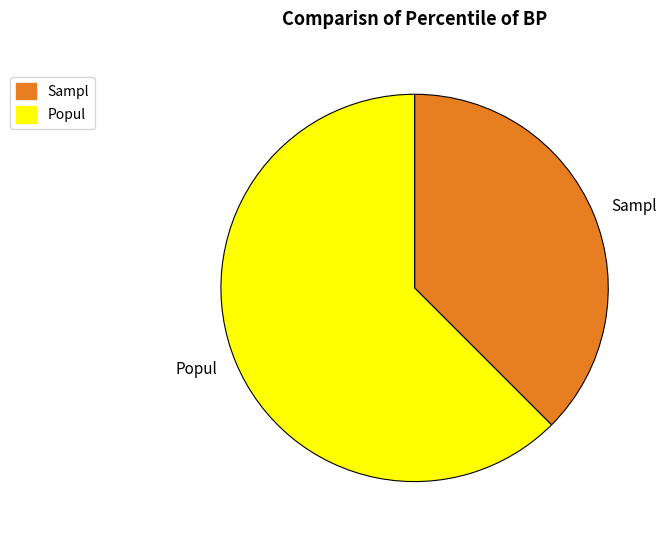

Does any single category account for the majority?

Yes